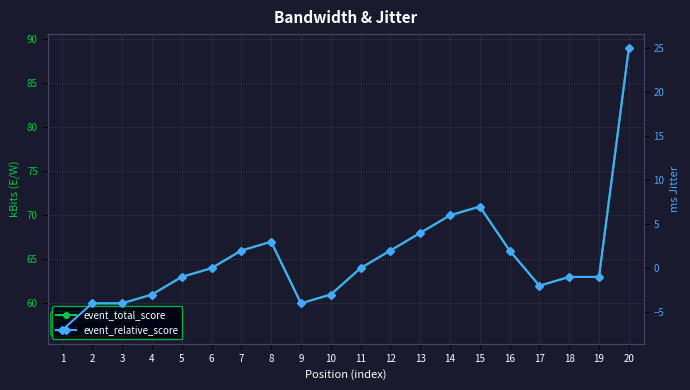

Where is the first local minimum for event_relative_score?

9